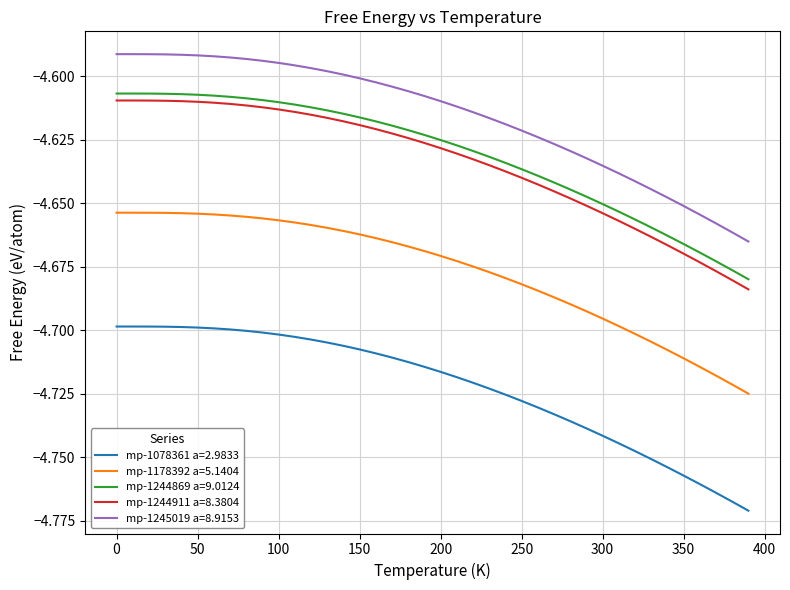

What are all the series names shown in the legend?

mp-1078361 a=2.9833, mp-1178392 a=5.1404, mp-1244869 a=9.0124, mp-1244911 a=8.3804, mp-1245019 a=8.9153